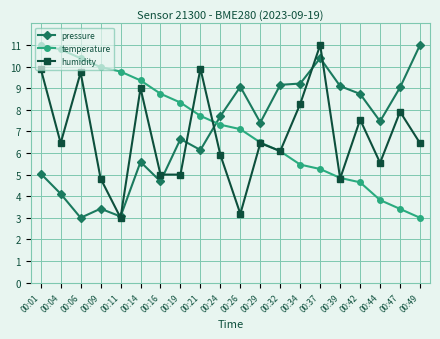

Is it true that temperature equals 6.1 at 00:32?

True